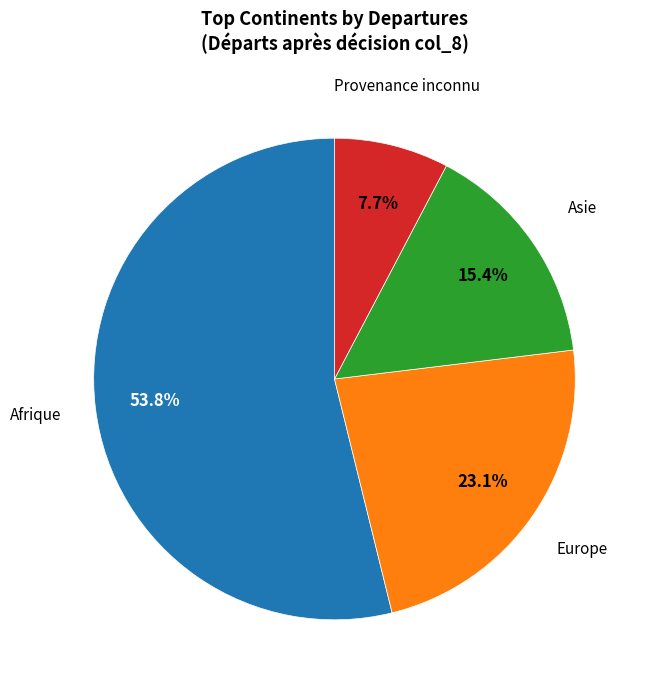

How many slices are in this pie chart?

4